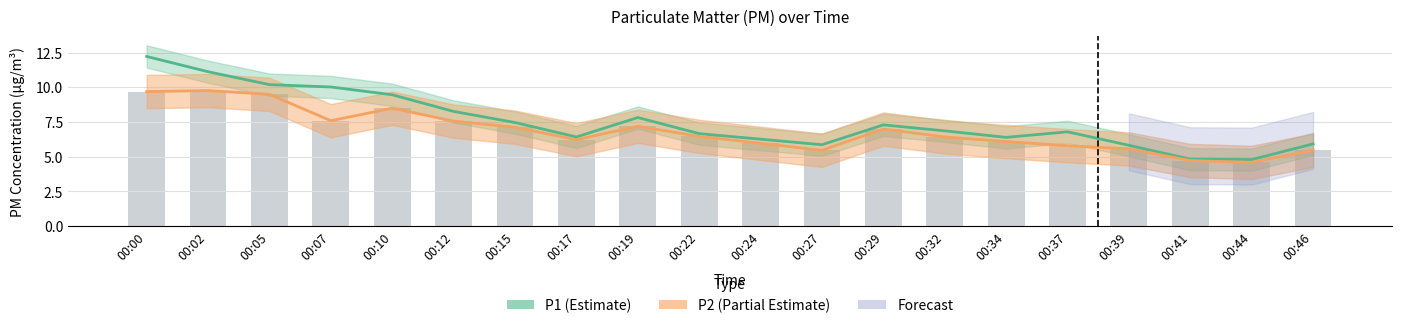

What is the approximate value of P1 (Estimate) at 00:12?

8.3